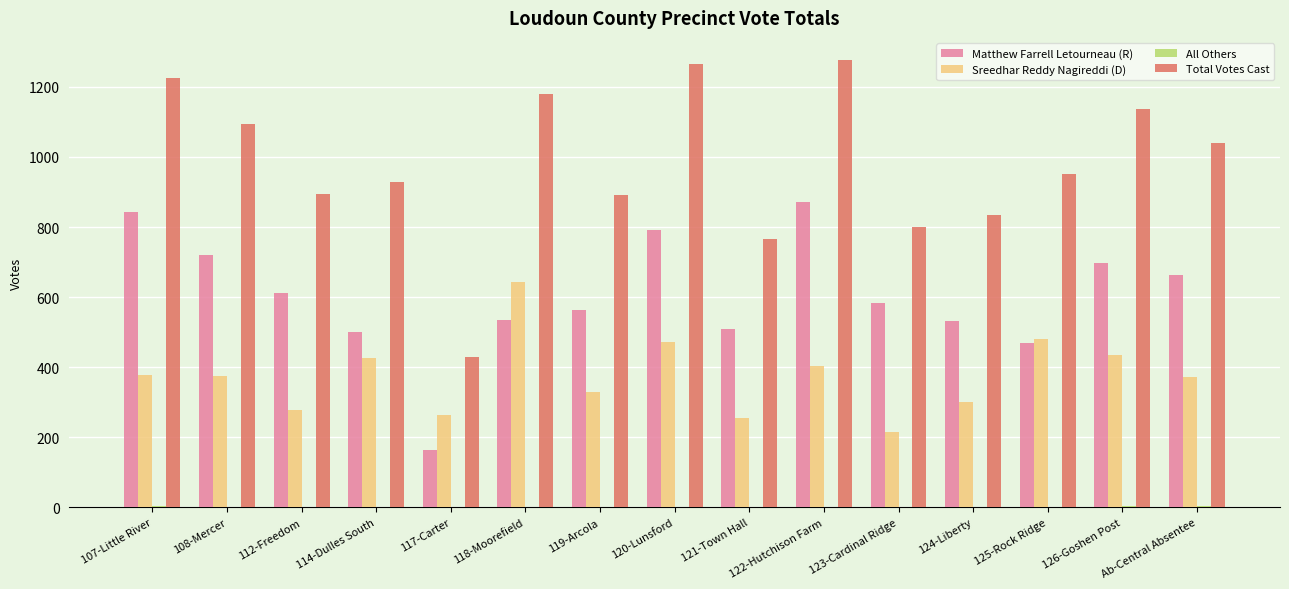

Which category has the highest value in the Matthew Farrell Letourneau (R) series?

122-Hutchison Farm